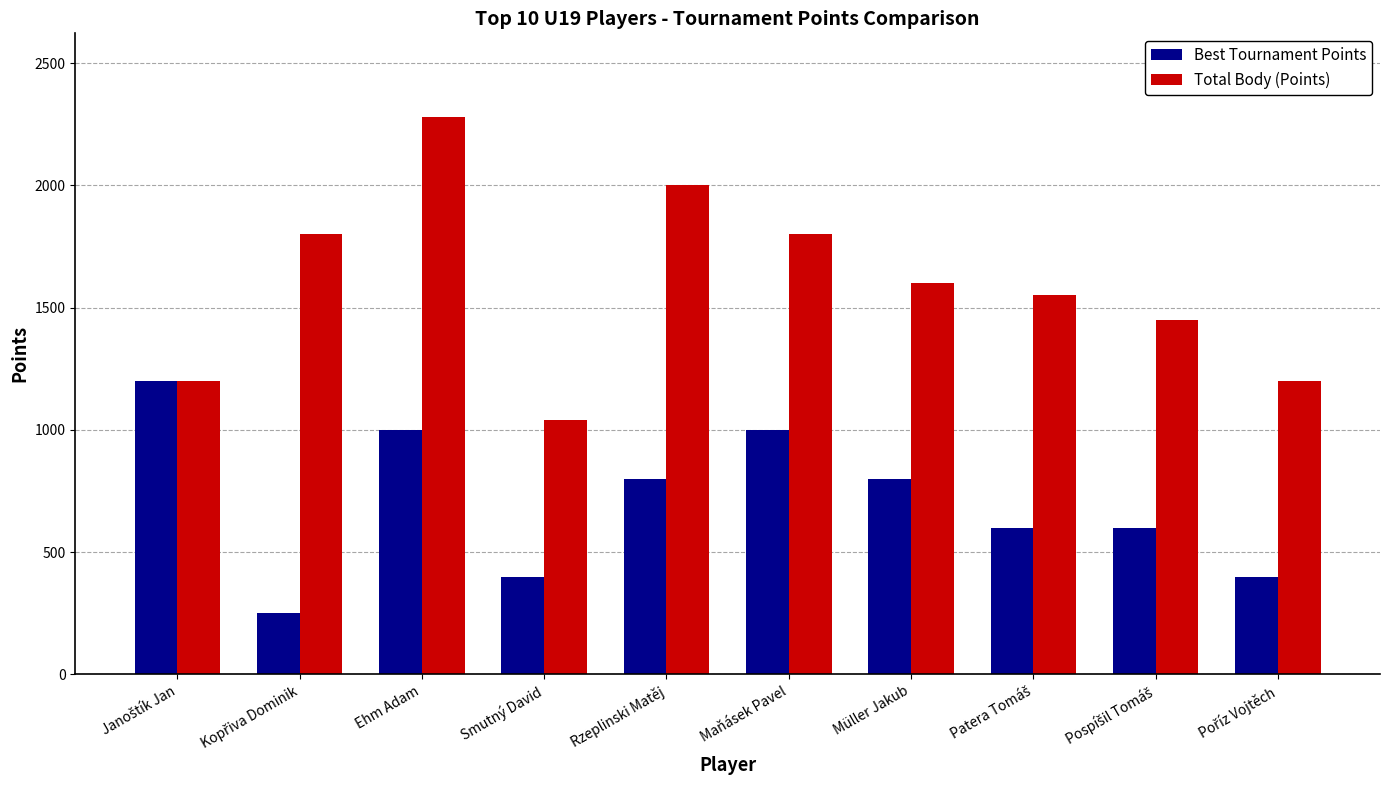

How many data points in Total Body (Points) are less than 1600?

5